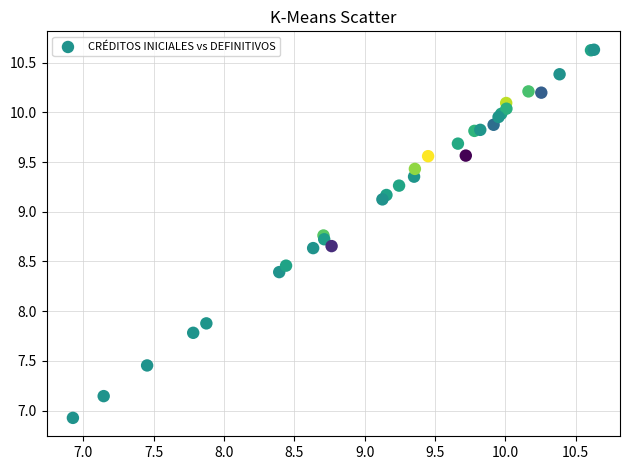

What Y value in the scatter plot is closest to 8?

7.9